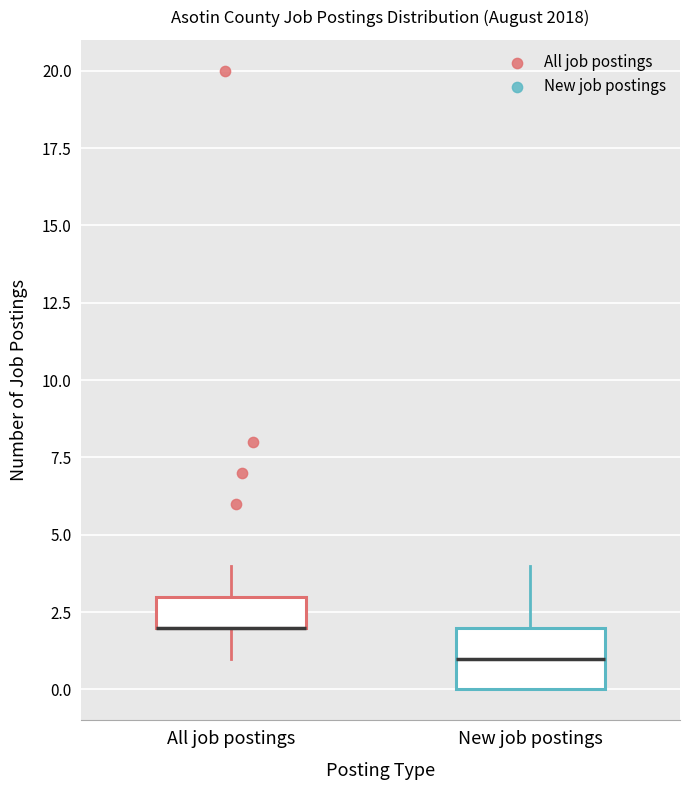

Reading left to right, transcribe this box plot: for each box, give where its median line is, the range the box spans, and where its two whiskers end, as read against the y-axis. The values are not printed on the chart, so give them approximately, as read against the axis.

All job postings: median 2 (drawn on the box's lower edge), box 2 to 3, whiskers 1 to 4
New job postings: median 1, box 0 to 2, whiskers 0 to 4